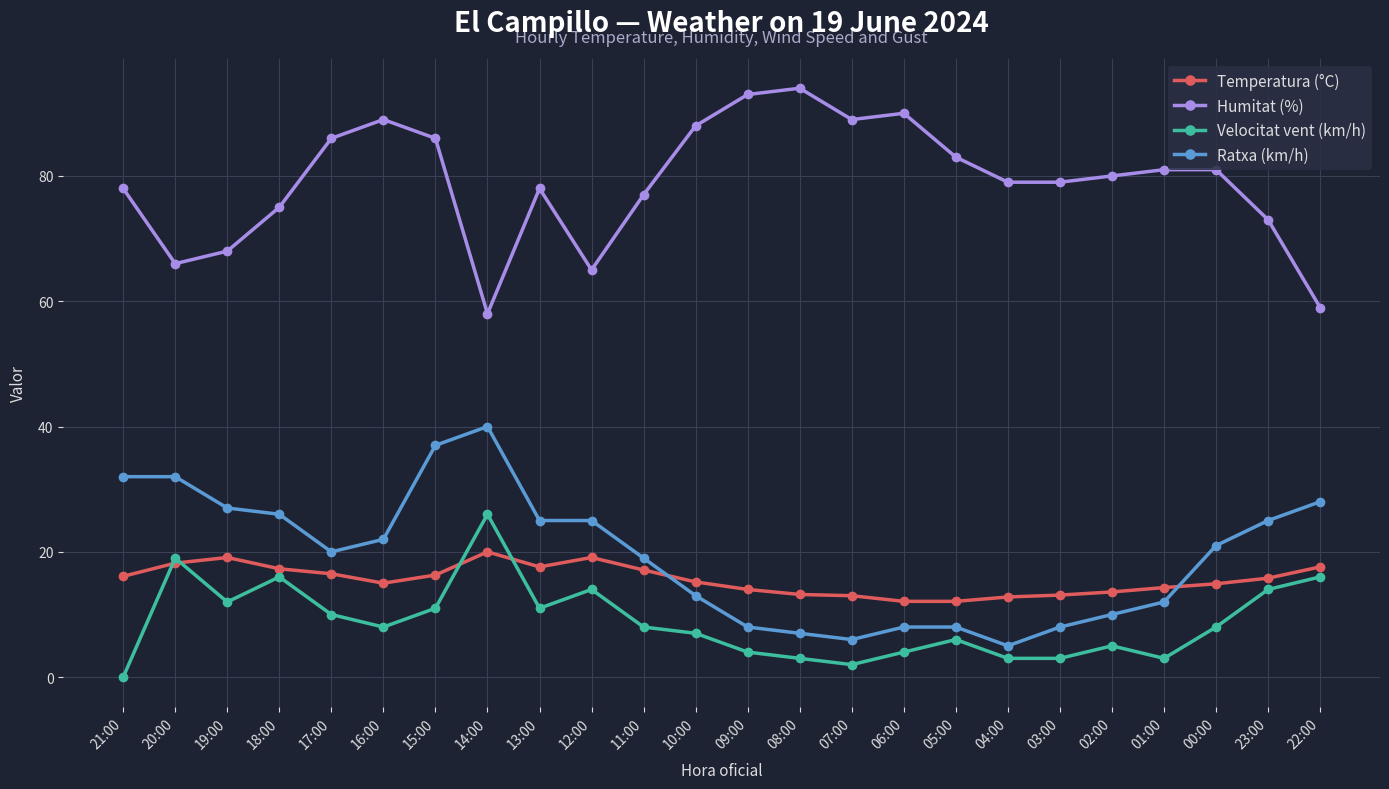

At which label does Temperatura (°C) first exceed 15?

21:00